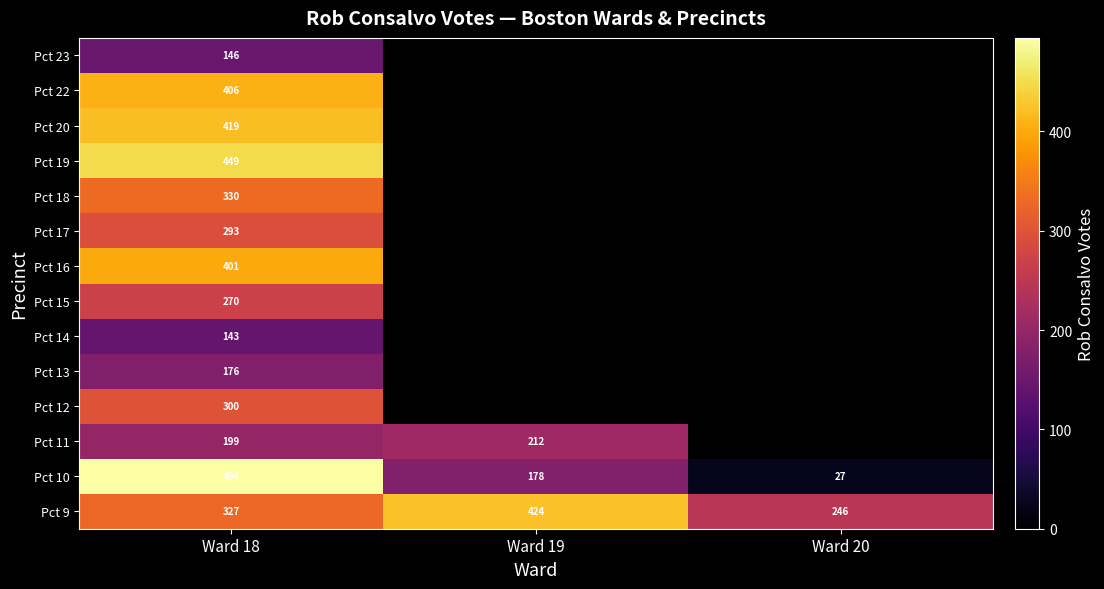

What is the sum of all Pct 9 values?

997